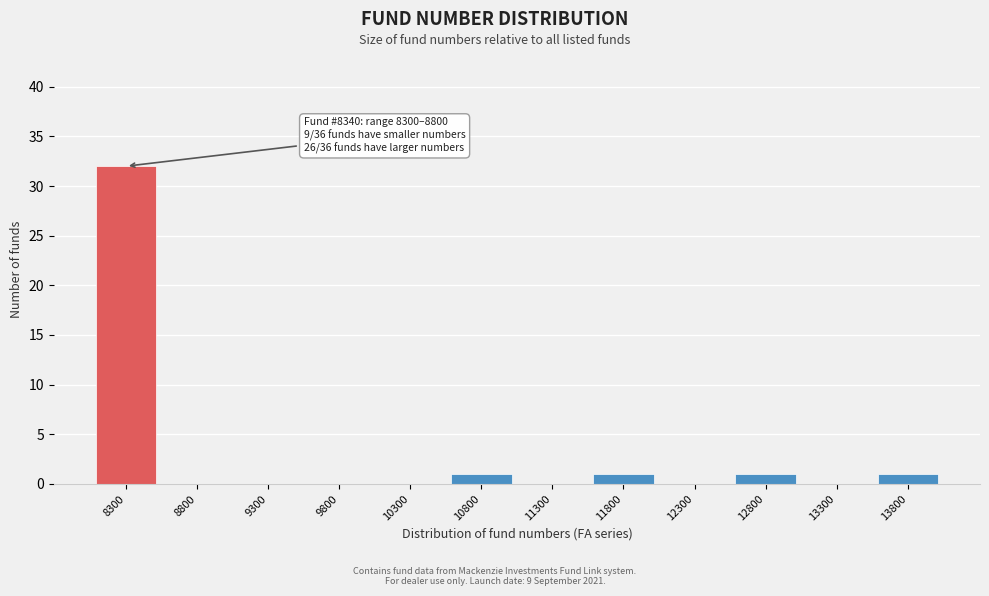

Reading right to left, list all the values displayed in this chart.

13800=1	13300=0	12800=1	12300=0	11800=1	11300=0	10800=1	10300=0	9800=0	9300=0	8800=0	8300=32